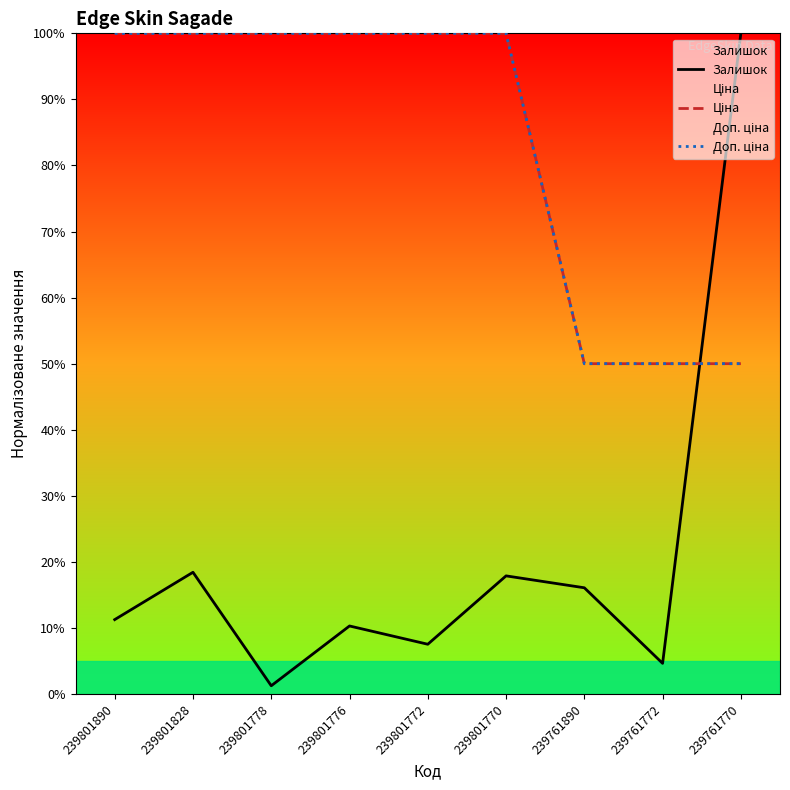

Count the number of categories in the chart.

9